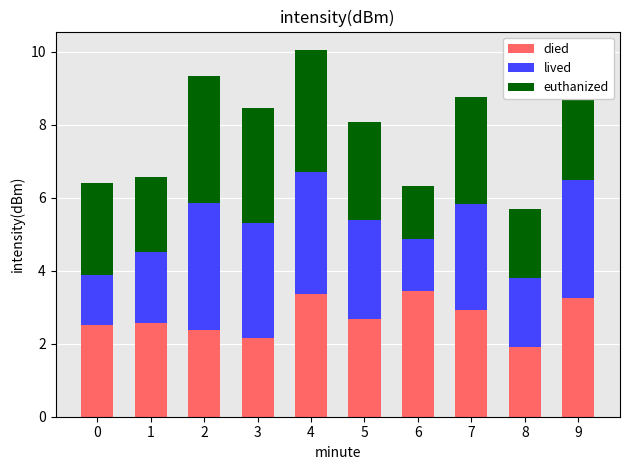

What is the total value across all series at 7?

8.8